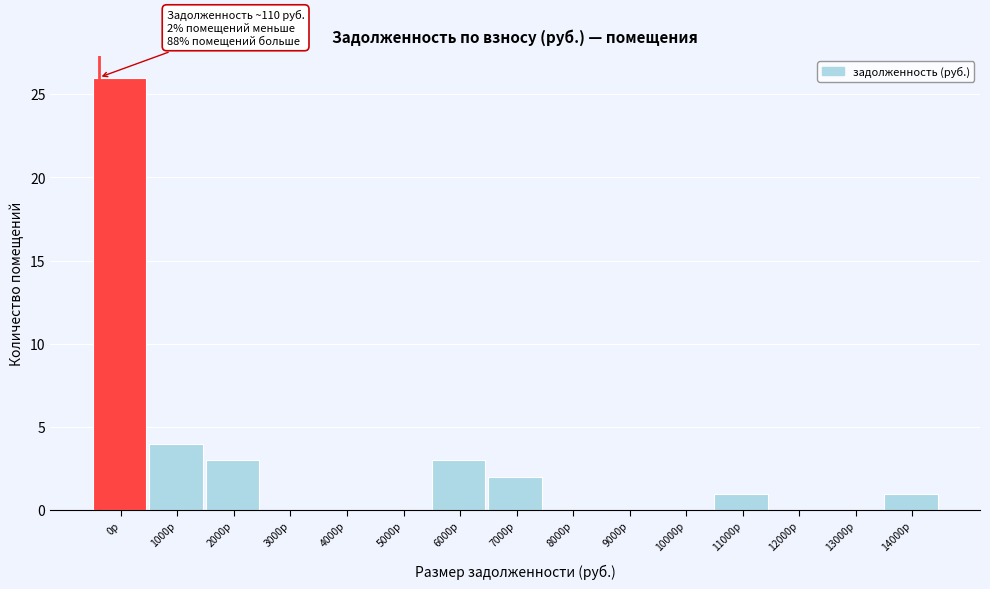

Reading left to right, list all the values displayed in this chart.

0р=26	1000р=4	2000р=3	3000р=0	4000р=0	5000р=0	6000р=3	7000р=2	8000р=0	9000р=0	10000р=0	11000р=1	12000р=0	13000р=0	14000р=1